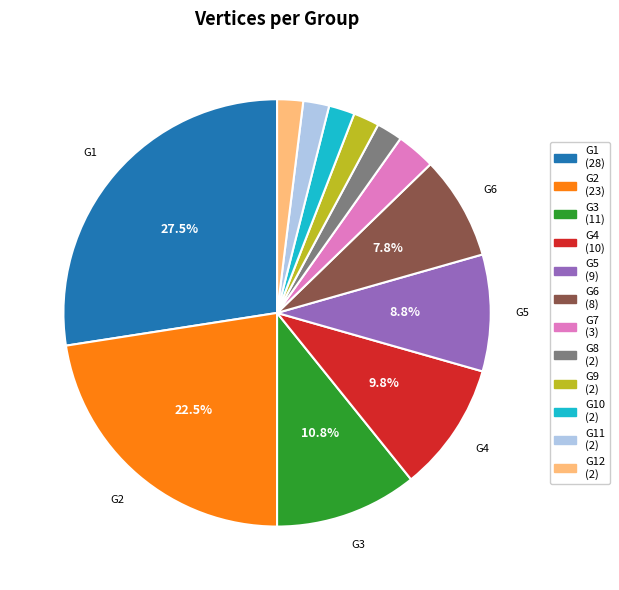

Is there a majority slice in this chart?

No